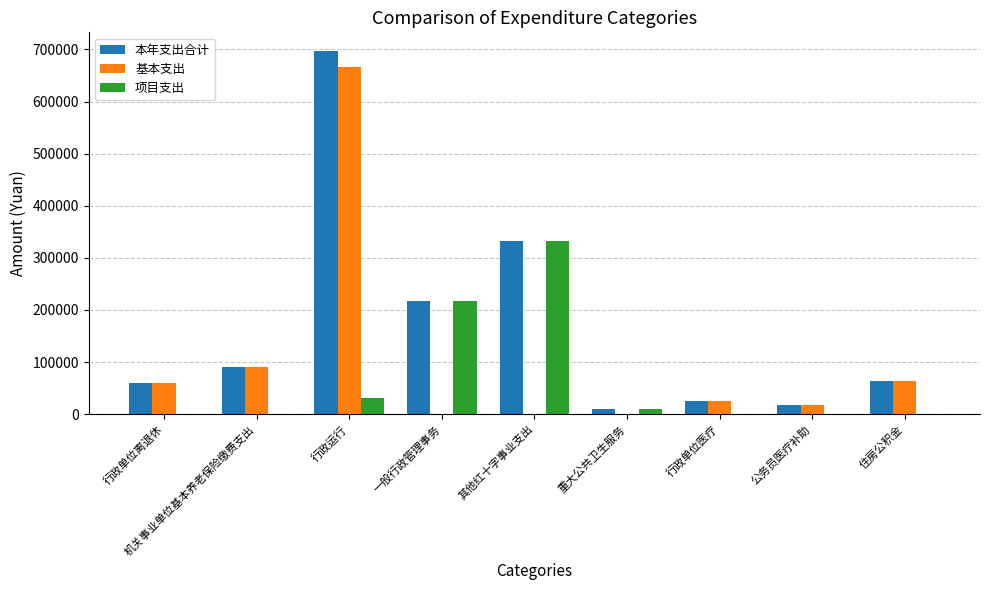

How many data points does each series have?

9